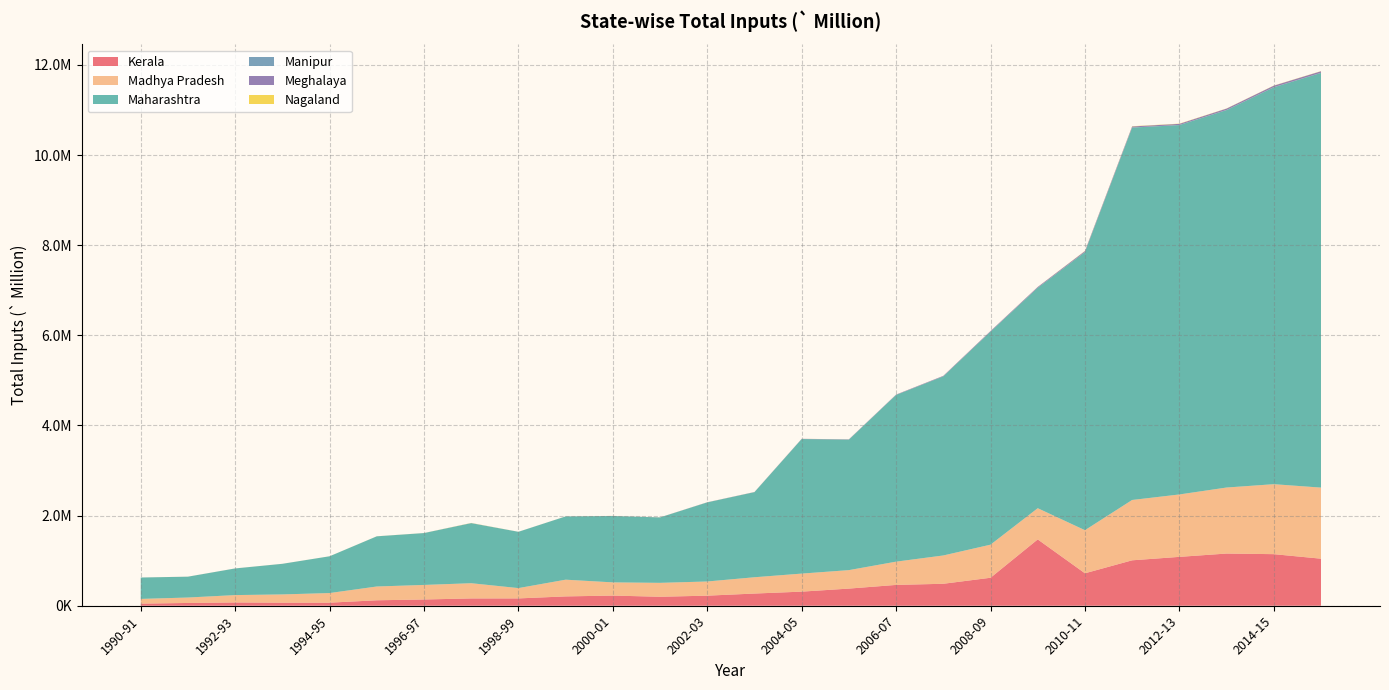

Reading left to right, list all the values displayed in this chart.

Kerala: 46969.3	61726.5	72839.7	67827.9	68031.8	121085.4	138637.4	161966.5	162536.4	207166.6	225289.3	199342.9	223608.5	270578.8	312900.9	380347.9	462105.0	487433.7	620838.2	1471657.5	720103.9	1007897.8	1084312.6	1157914.8	1144485.6	1043922.5
Madhya Pradesh: 104555.5	120455.3	163465.0	183240.3	213562.0	305919.4	322941.5	337736.7	228933.2	370865.9	292949.7	308604.9	314371.6	361434.9	400353.6	409692.2	516040.5	627907.7	734040.7	692250.6	956181.5	1338655.1	1384619.3	1464821.4	1552399.1	1577127.6
Maharashtra: 474128.6	462357.6	590862.8	678798.6	815353.6	1112742.1	1150356.2	1332374.3	1248607.7	1403139.7	1472848.2	1451095.2	1754896.1	1887893.8	2984880.5	2895265.4	3698611.9	3973465.7	4725682.2	4890661.4	6168951.9	8261559.3	8194536.8	8373964.9	8805424.8	9199910.0
Manipur: 90.4	244.2	286.0	80.0	106.8	153.9	219.6	1108.5	111.7	110.9	153.5	155.8	153.8	141.4	280.2	334.5	223.5	462.3	535.0	1337.0	2308.8	2969.8	2958.4	3145.5	2962.9	3238.4
Meghalaya: 222.7	243.2	305.5	214.3	112.6	422.4	582.4	1168.0	366.1	589.0	891.8	1442.9	2472.5	3124.3	4601.6	6217.5	7941.5	11095.0	13270.7	16621.4	20456.4	22610.4	24798.6	29973.4	32989.8	34180.6
Nagaland: 203.5	418.2	402.3	516.8	538.0	823.5	908.3	2839.1	560.8	614.0	815.9	764.6	829.6	836.7	878.0	794.9	782.7	964.6	984.2	1514.9	4137.2	5032.9	4997.4	3163.1	3195.1	3610.2